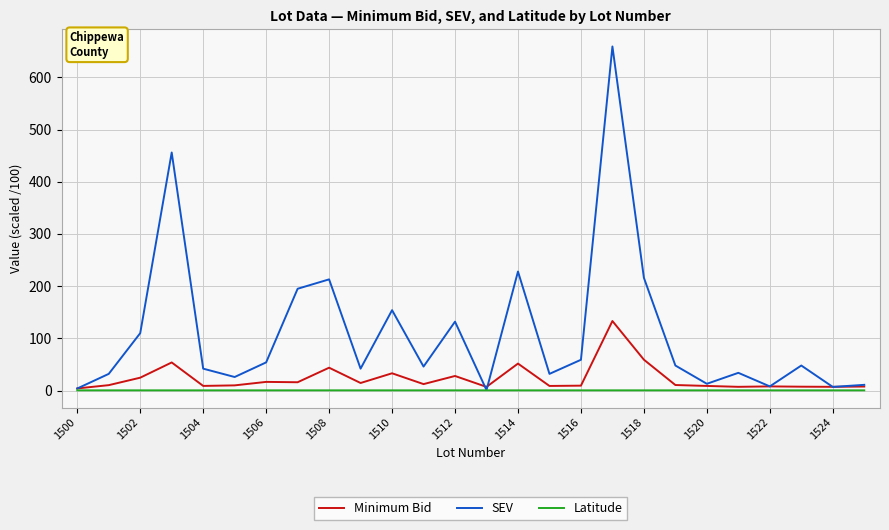

What is the greatest value displayed?

659.0